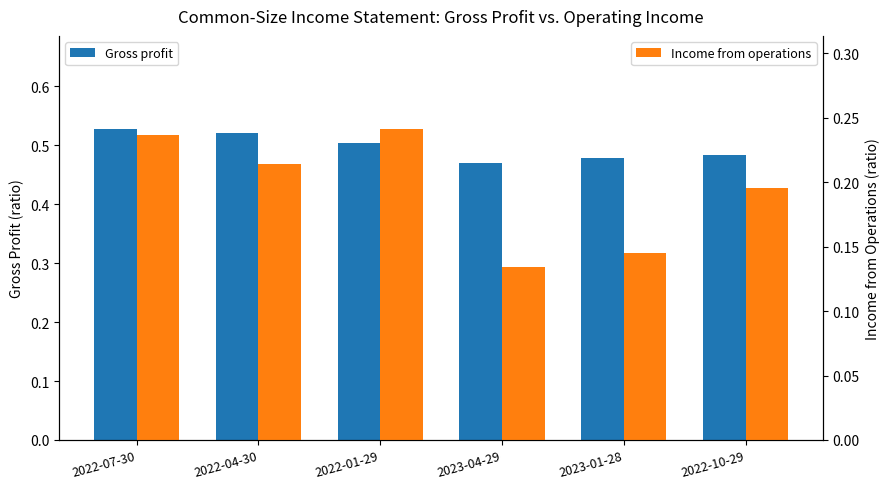

True or false: Income from operations has a value of 0.2 at 2023-01-28.

False